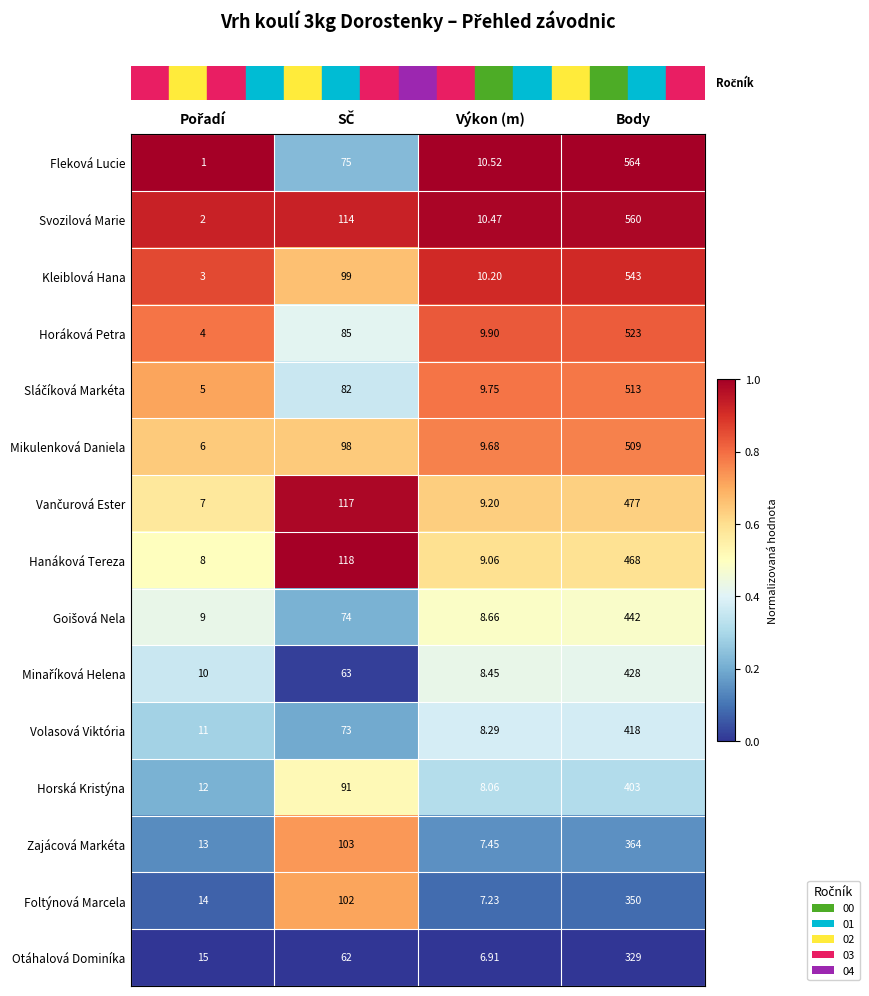

Which series has the largest total across all categories?

Svozilová Marie